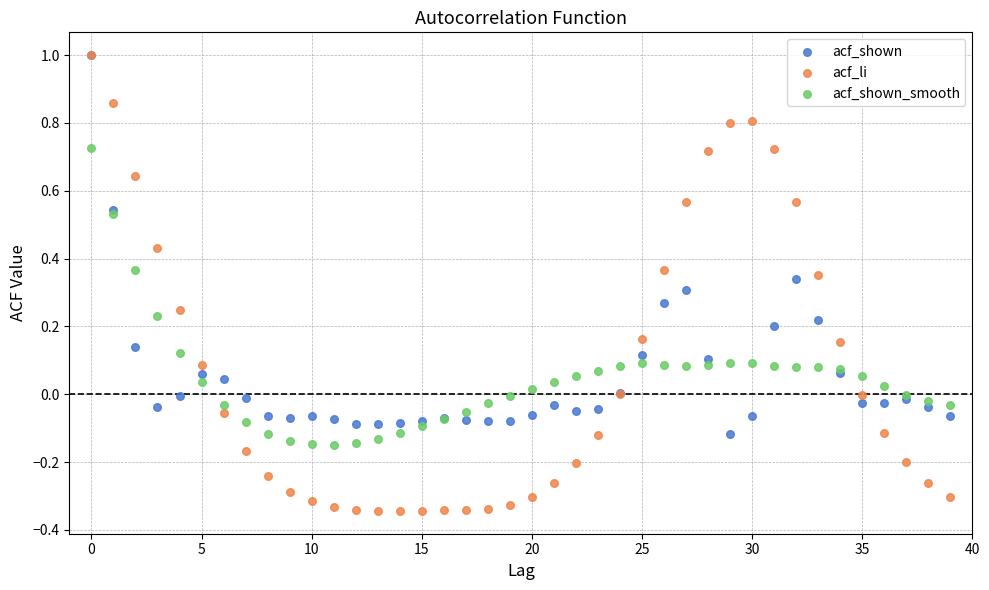

Which series reaches the minimum Y coordinate?

acf_li